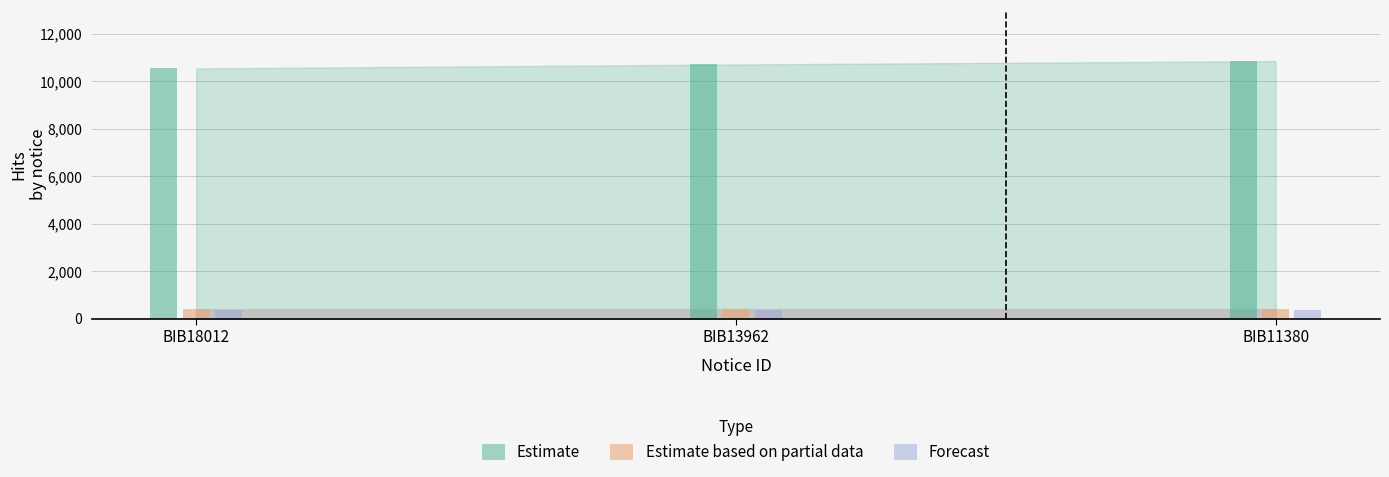

What is the approximate value of Estimate at BIB13962, to the nearest 50?

10700